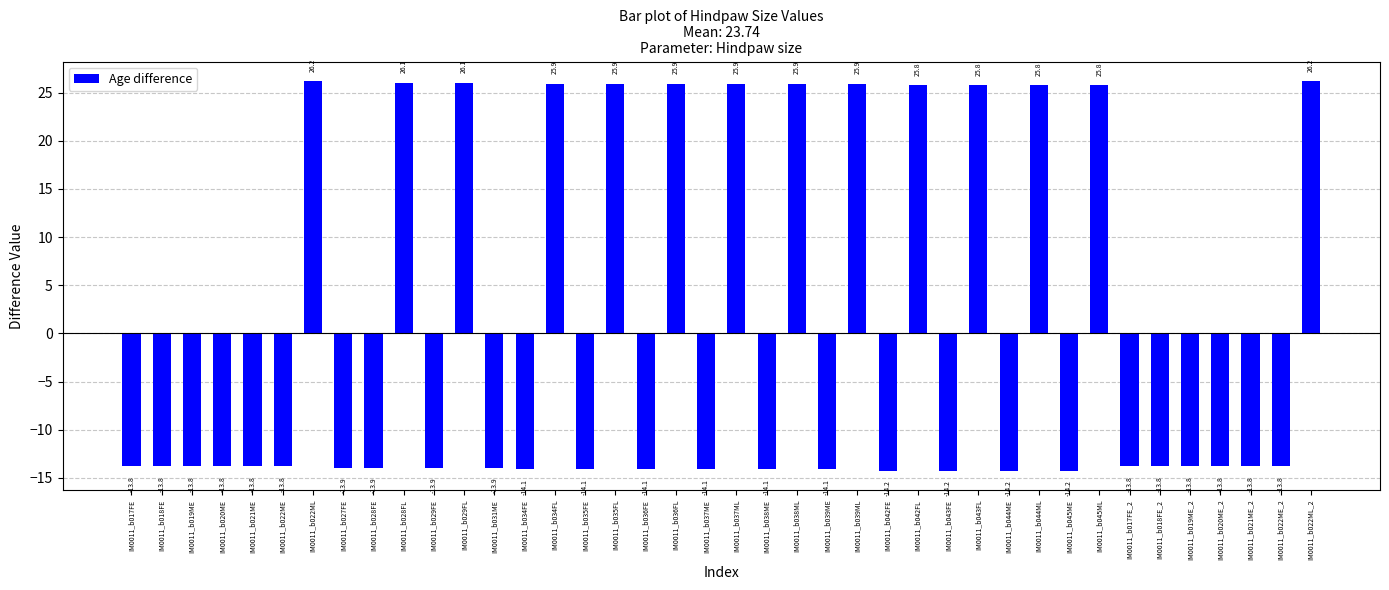

The value at IM0011_b043FL is 12.8. True or false?

False